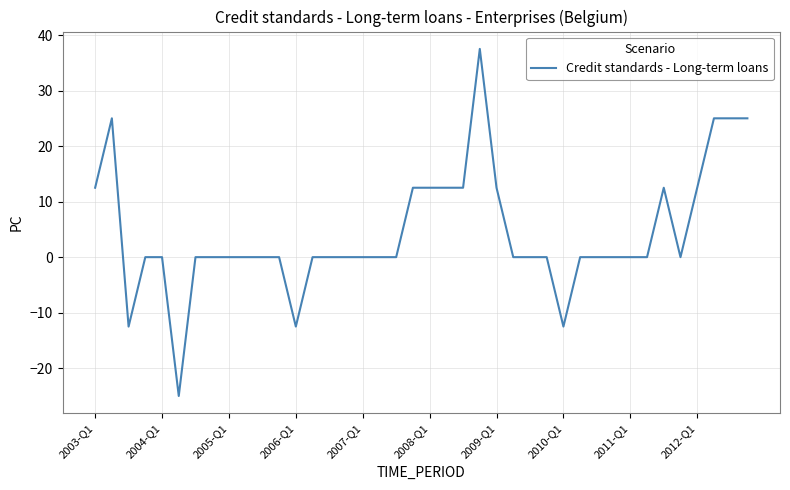

What is the minimum value shown in the chart?

-25.0